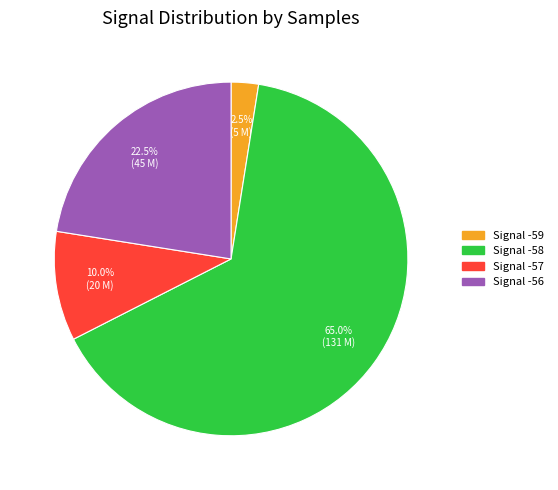

Does any single category account for the majority?

Yes